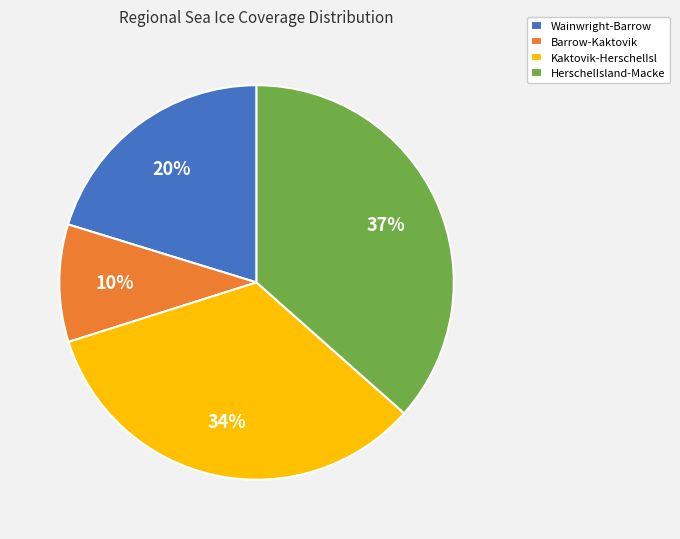

What is the ratio of the value at Barrow-Kaktovik to the value at HerschelIsland-Macke?

0.3